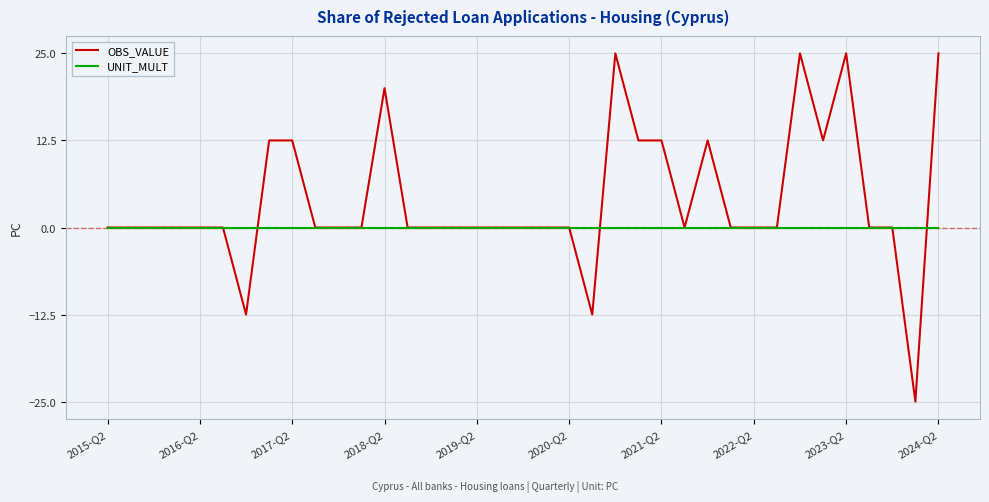

Which series has the widest spread of values?

OBS_VALUE